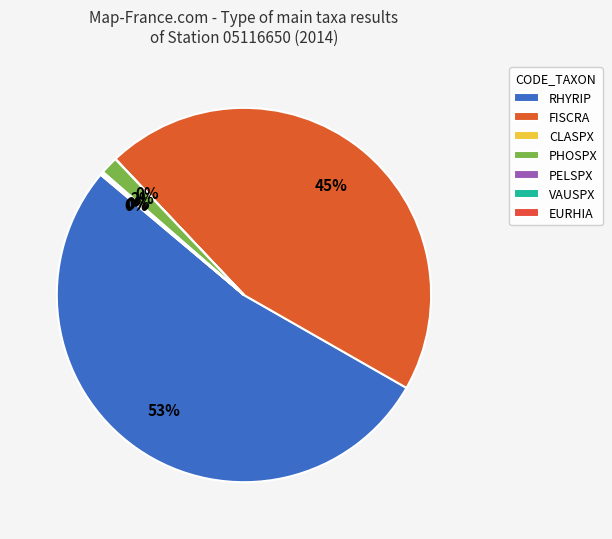

What is the largest slice in the pie chart?

RHYRIP